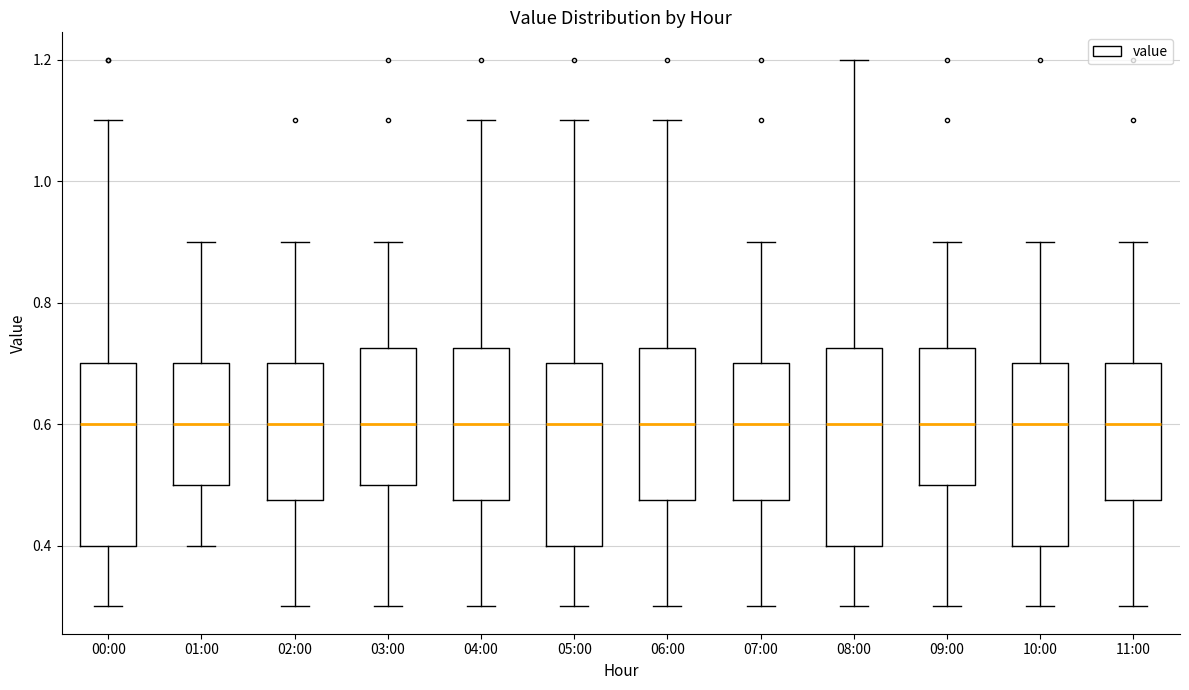

Reading left to right, read every box against the y-axis: the position of its median line, the range the box covers, and the ends of its whiskers. The values are not printed on the chart, so give them approximately, as read against the axis.

00:00: median 0.60, box 0.40 to 0.70, whiskers 0.30 to 1.10
01:00: median 0.60, box 0.50 to 0.70, whiskers 0.40 to 0.90
02:00: median 0.60, box 0.48 to 0.70, whiskers 0.30 to 0.90
03:00: median 0.60, box 0.50 to 0.72, whiskers 0.30 to 0.90
04:00: median 0.60, box 0.48 to 0.72, whiskers 0.30 to 1.10
05:00: median 0.60, box 0.40 to 0.70, whiskers 0.30 to 1.10
06:00: median 0.60, box 0.48 to 0.72, whiskers 0.30 to 1.10
07:00: median 0.60, box 0.48 to 0.70, whiskers 0.30 to 0.90
08:00: median 0.60, box 0.40 to 0.72, whiskers 0.30 to 1.20
09:00: median 0.60, box 0.50 to 0.72, whiskers 0.30 to 0.90
10:00: median 0.60, box 0.40 to 0.70, whiskers 0.30 to 0.90
11:00: median 0.60, box 0.48 to 0.70, whiskers 0.30 to 0.90